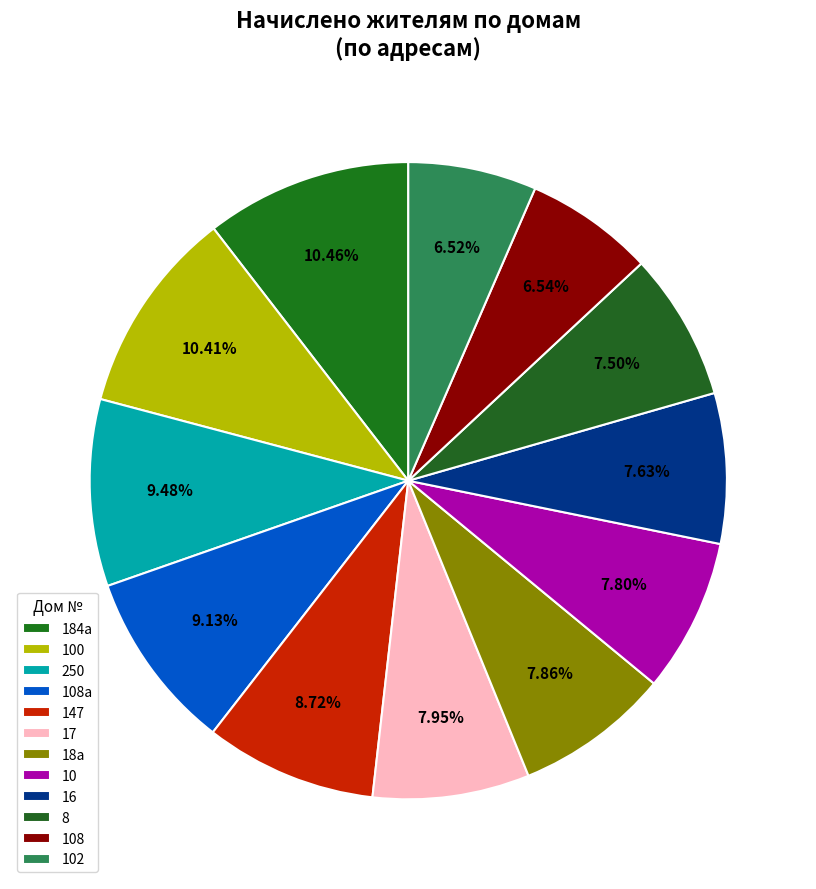

How many segments does this pie chart have?

12